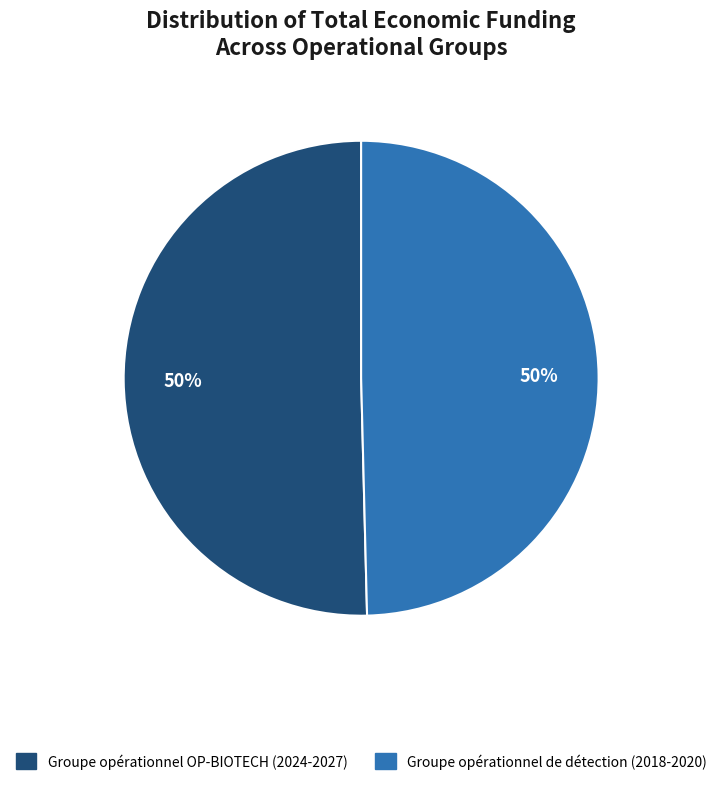

Do Groupe opérationnel de détection (2018-2020) and Groupe opérationnel OP-BIOTECH (2024-2027) together represent more than half of the pie?

Yes